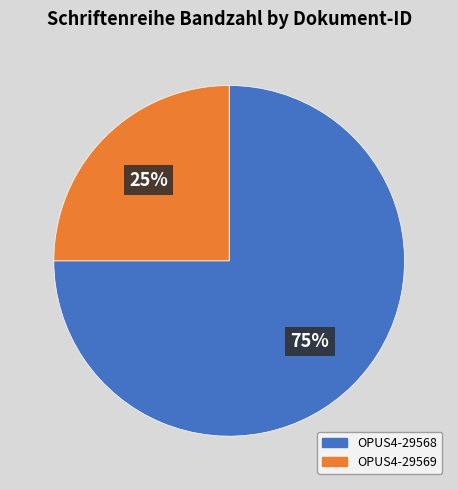

How many segments does this pie chart have?

2